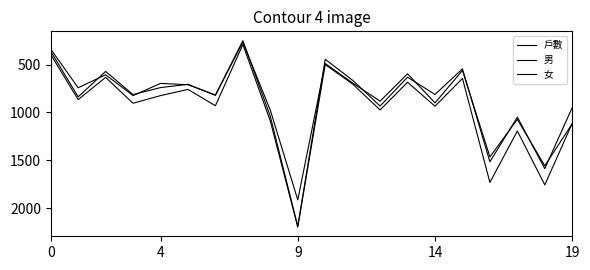

True or false: 女 and 戶數 cross at least once.

False